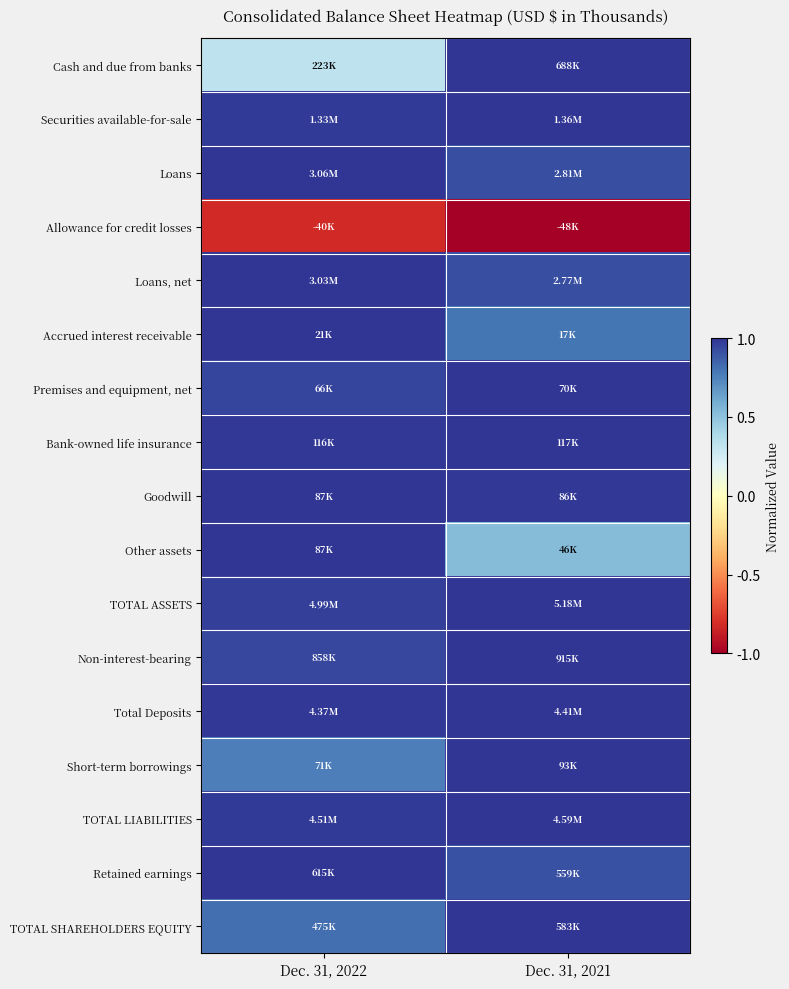

Which label corresponds to the largest value in the chart?

Dec. 31, 2021